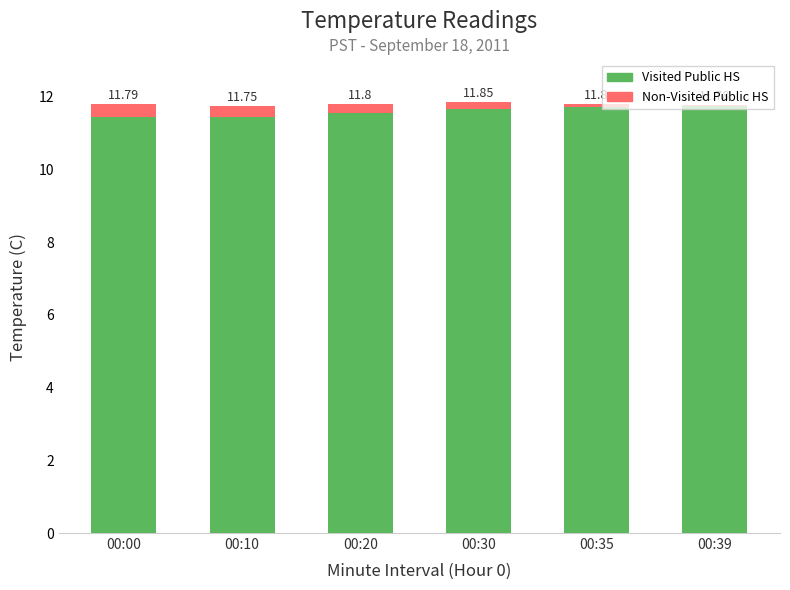

Which series changed the most between 00:00 and 00:39?

Visited Public HS